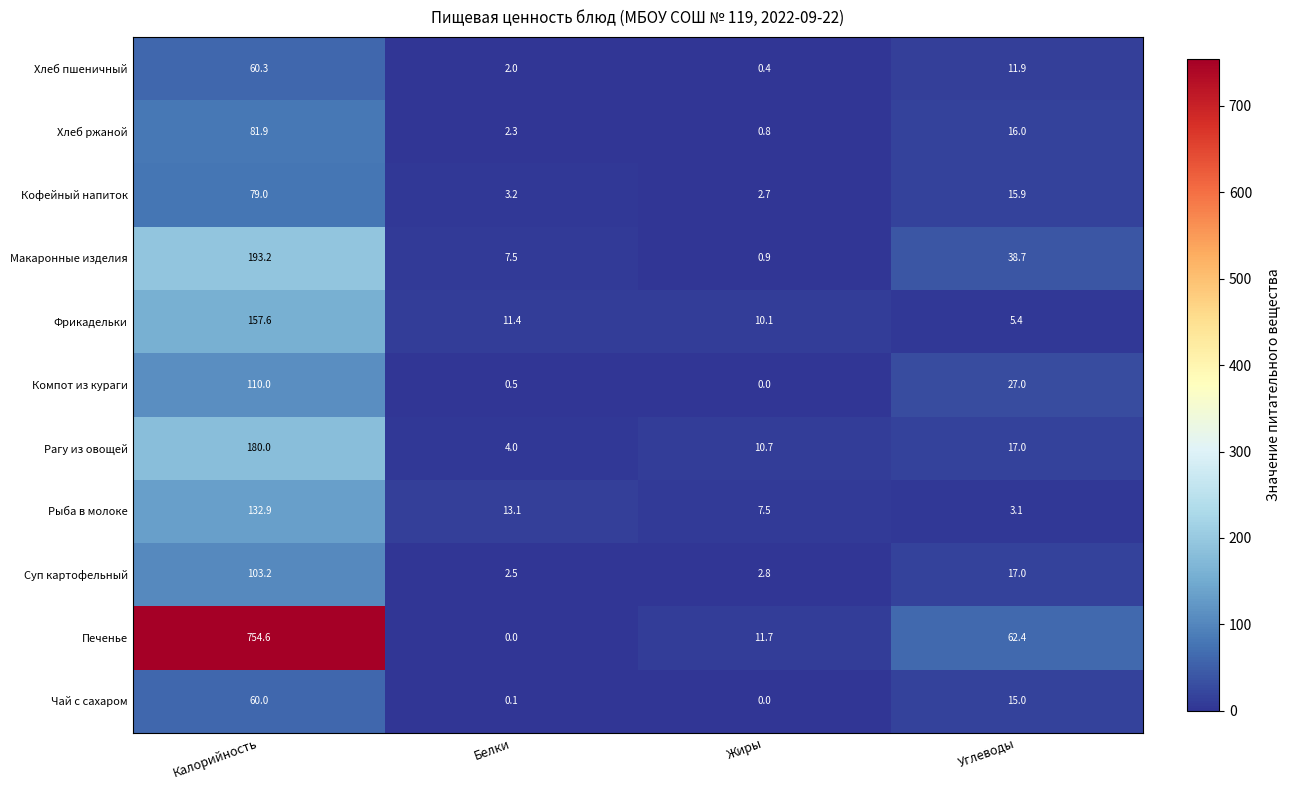

Where does the Хлеб ржаной series first go above 16?

Калорийность